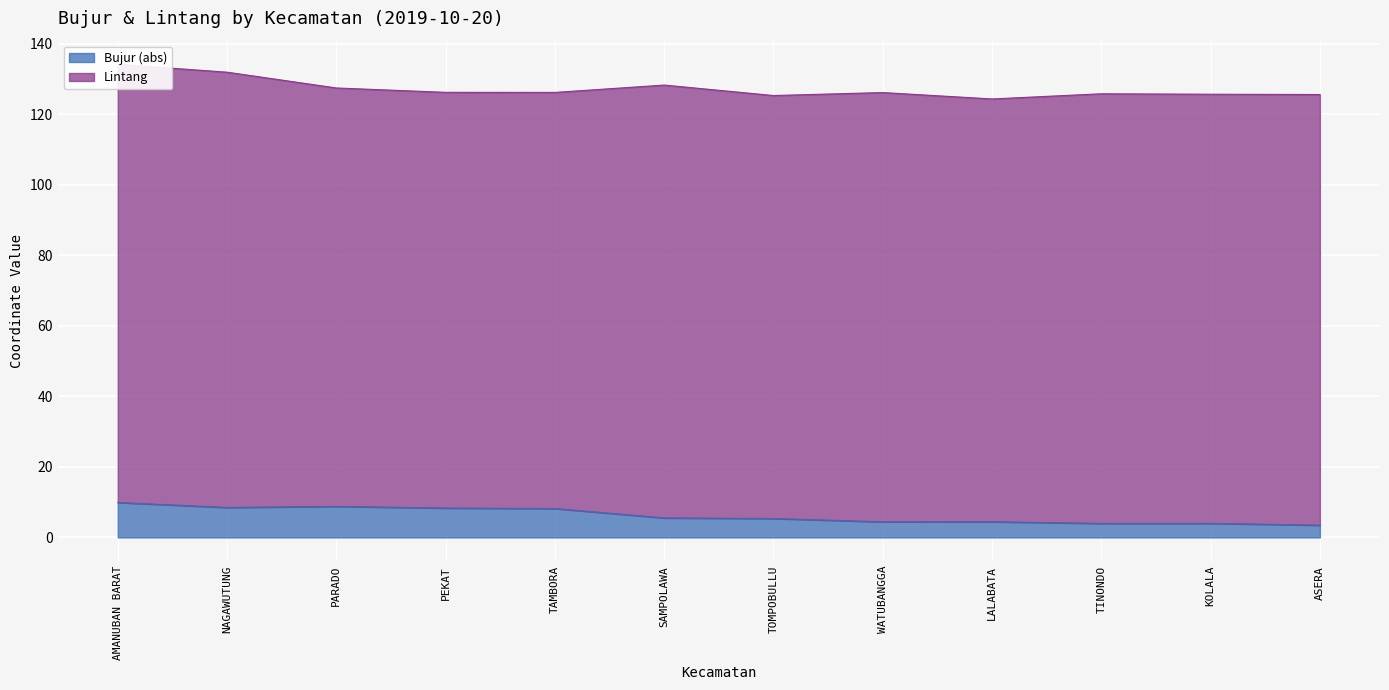

What is the minimum value for Bujur (abs)?

3.5